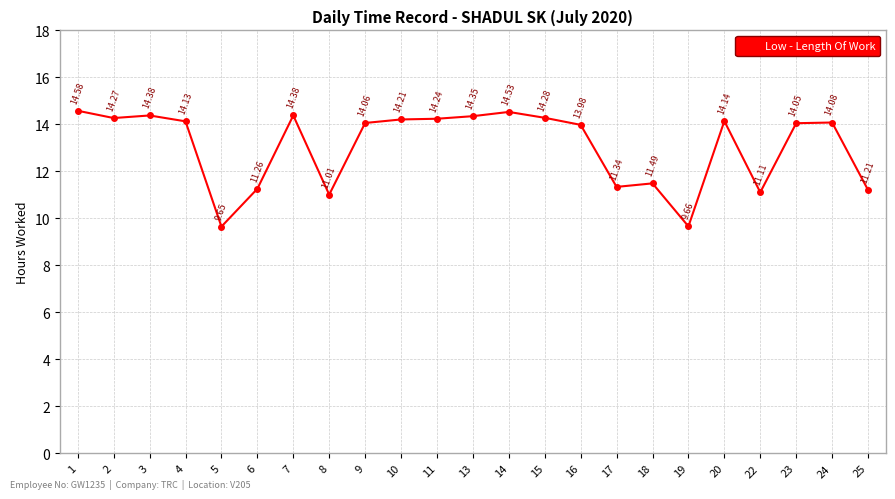

What is the sum of all values?

300.4